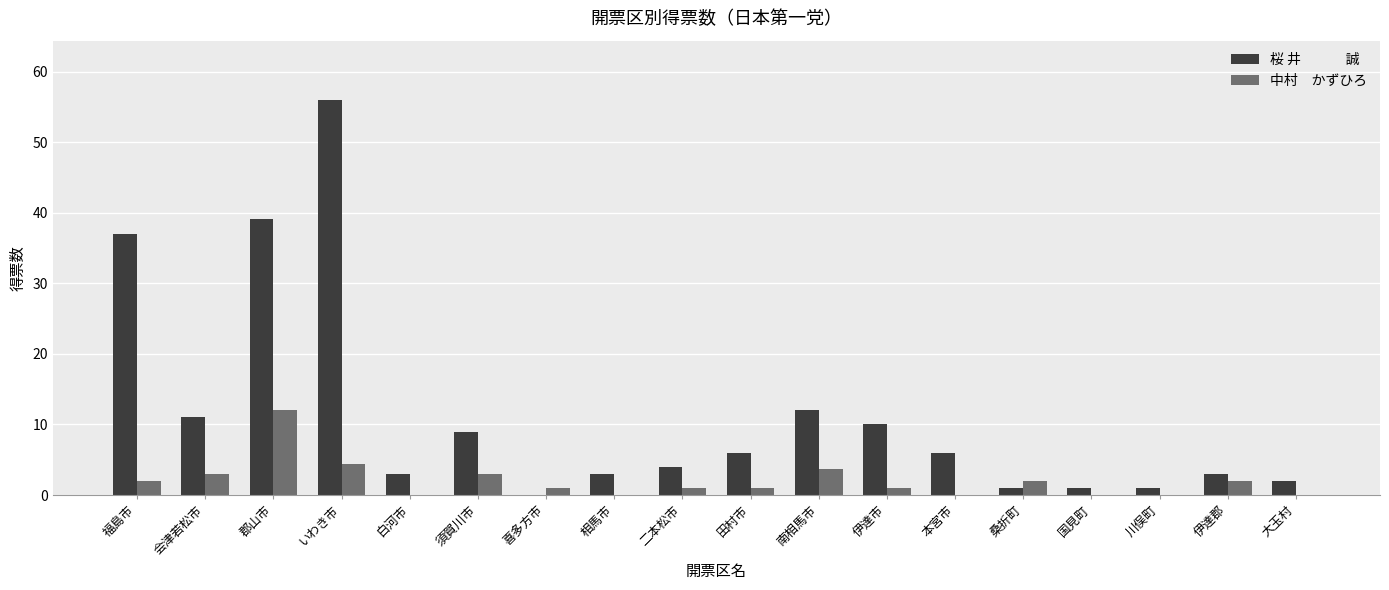

What is the greatest value displayed?

56.0